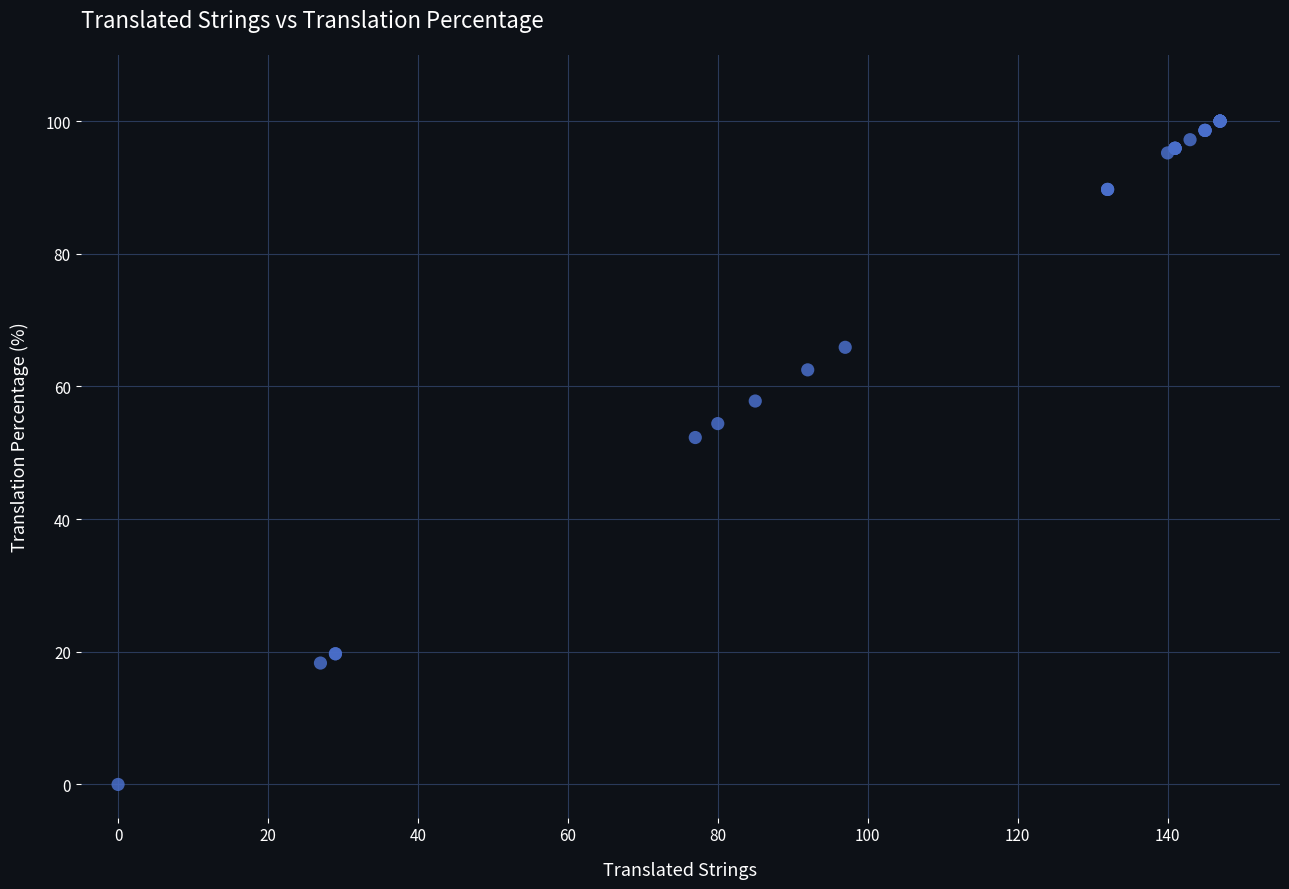

What Y value in the scatter plot is closest to 50?

52.3